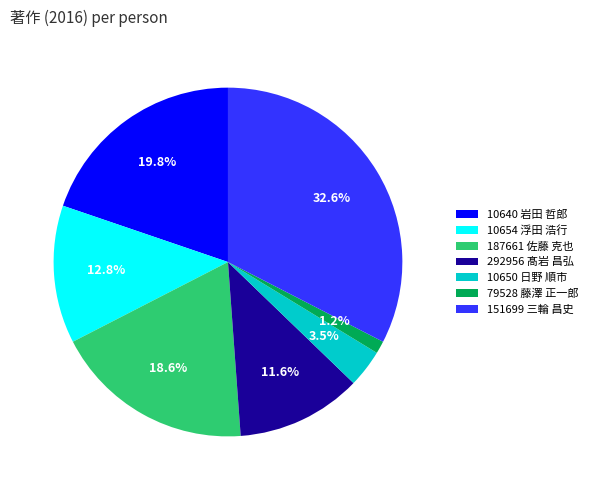

True or false: 79528 藤澤 正一郎 accounts for 1% of the total.

True